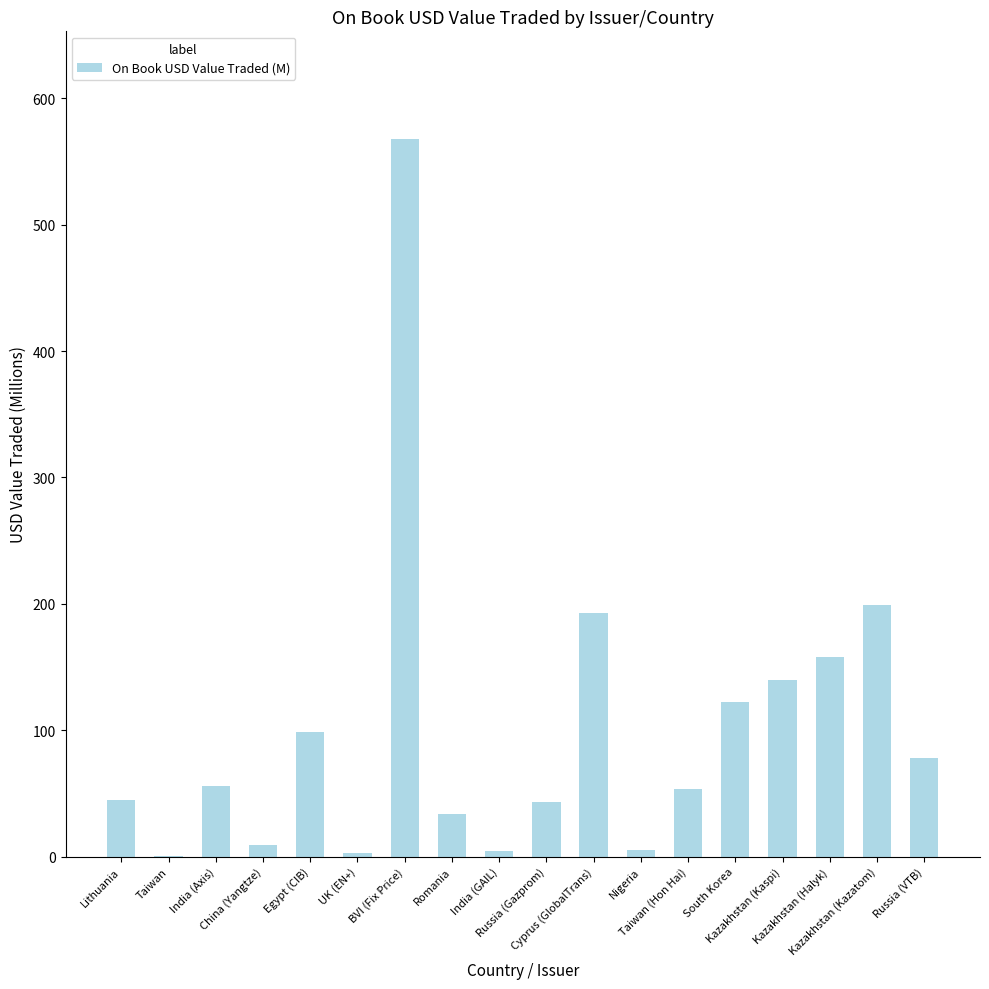

Does the chart contain stacked bars?

No